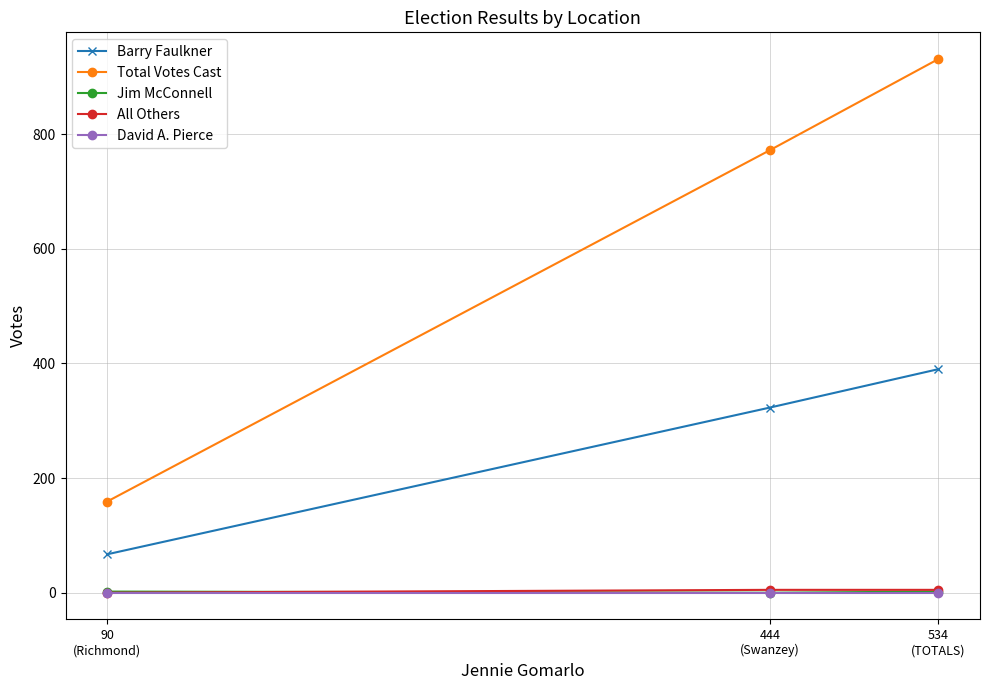

How many lines are shown in the chart?

5